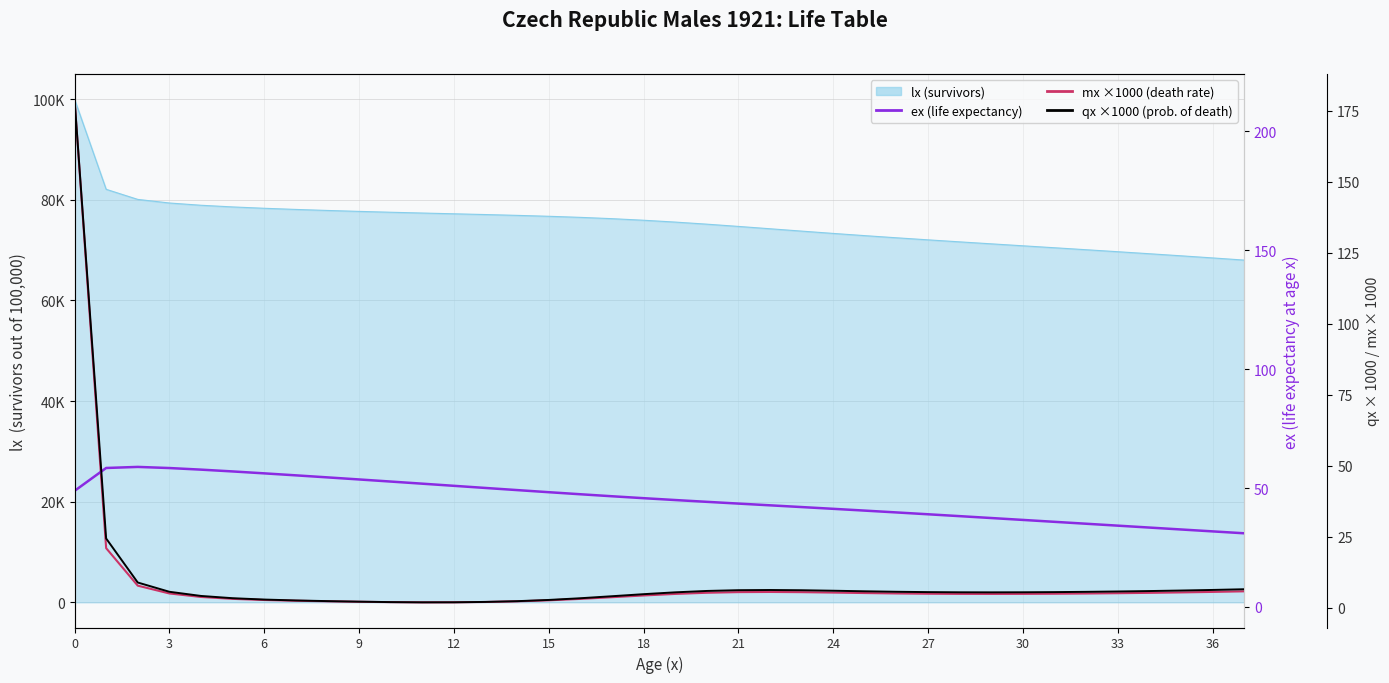

How many data points in mx ×1000 (death rate) are above 5?

23